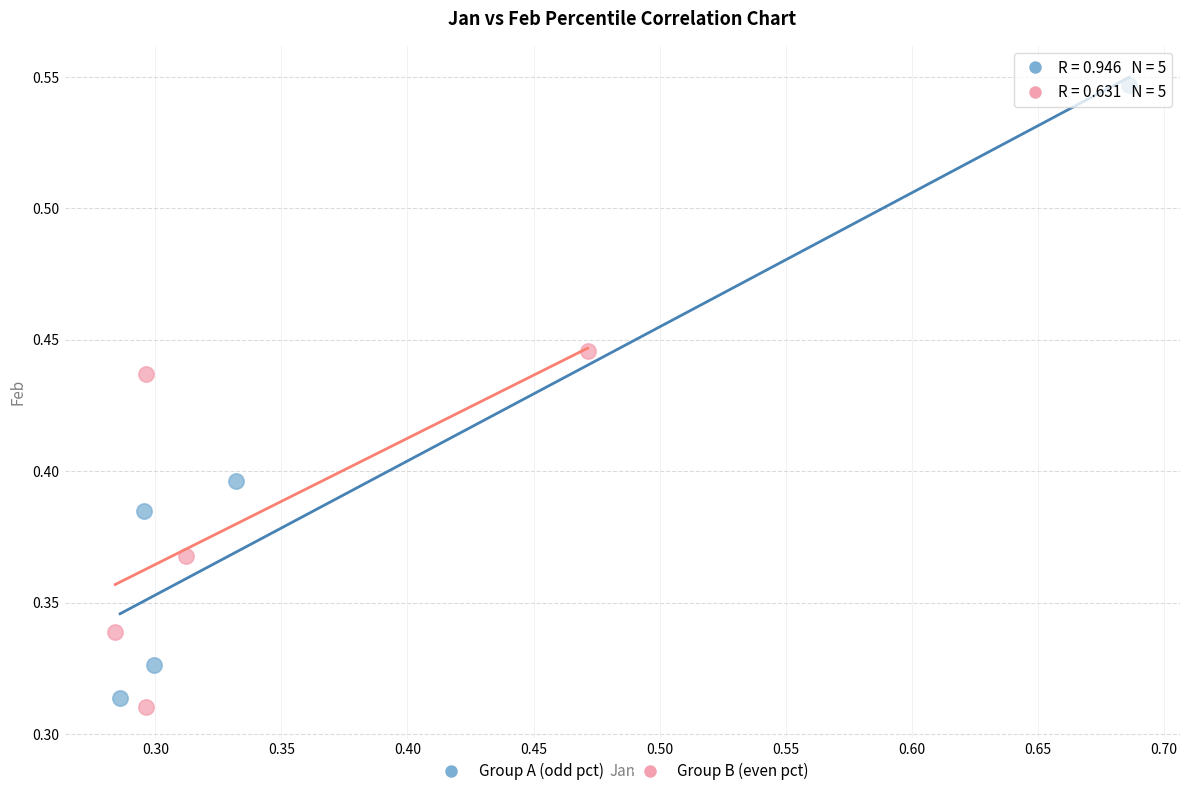

Which series reaches the maximum Y coordinate?

Group A (odd pct)